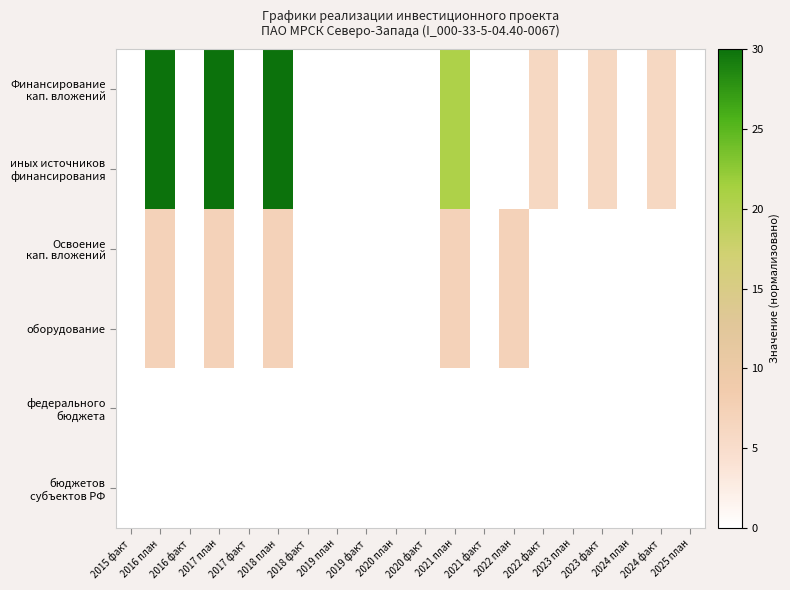

At how many categories does at least one series exceed 16?

4